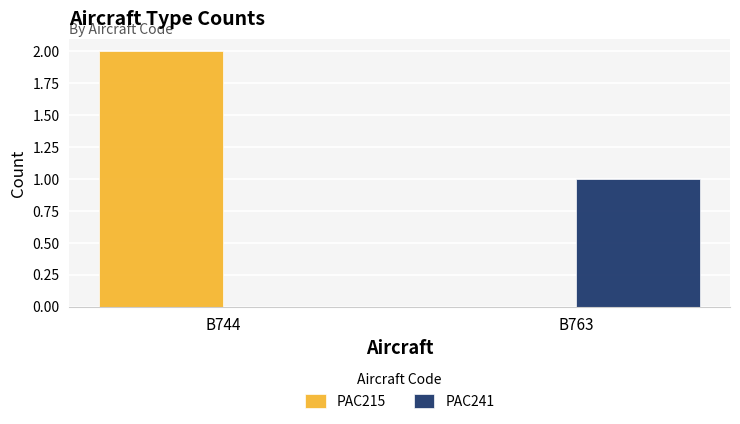

What are all the series names shown in the legend?

PAC215, PAC241